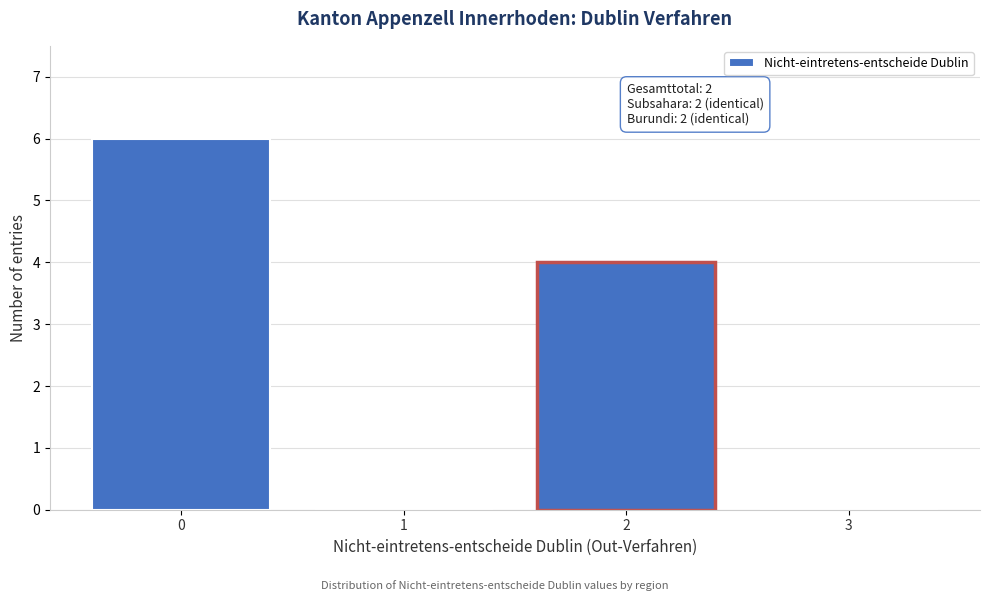

Reading left to right, extract all data points from this chart.

0=6	1=0	2=4	3=0